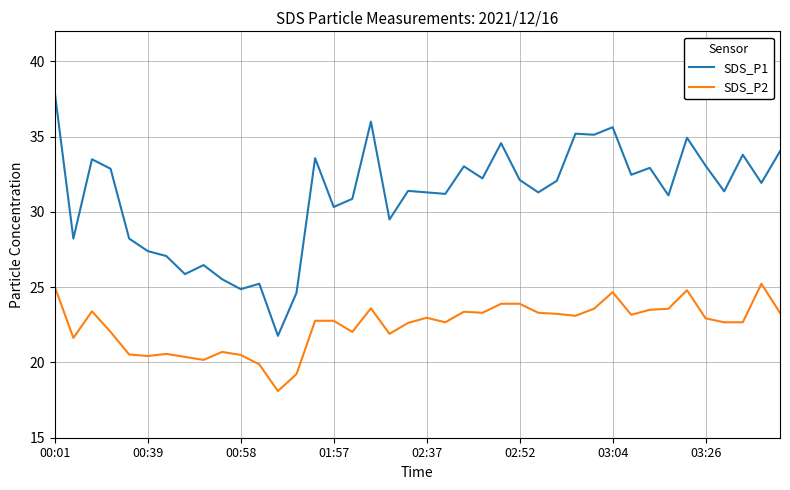

True or false: SDS_P1 and SDS_P2 cross at least once.

False